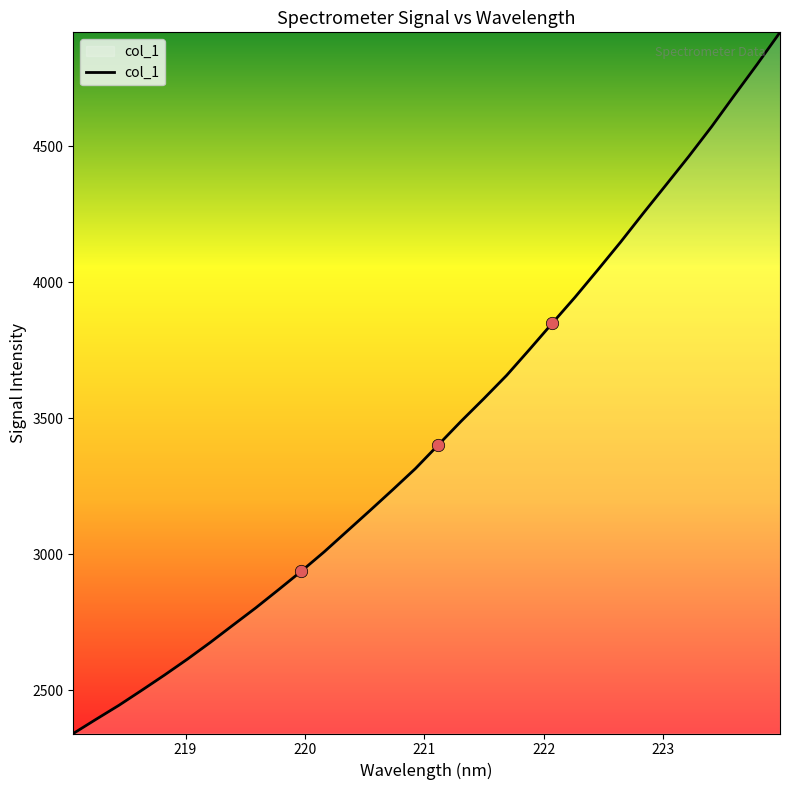

What is the minimum value shown in the chart?

2341.7